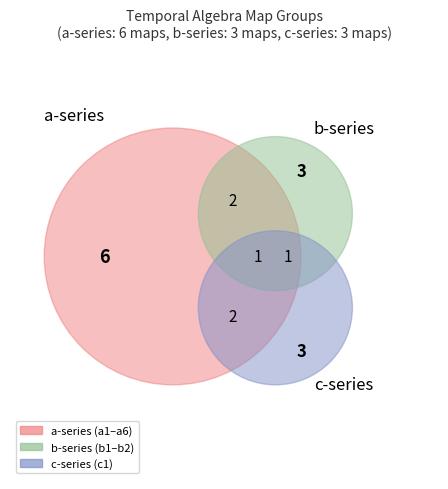

To the nearest percent, what is the difference between the other and c1 slice percentages?

31%